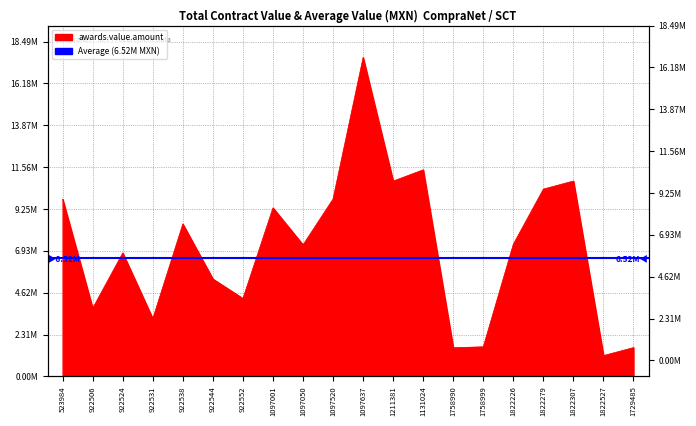

How many data points are above 7302580?

10